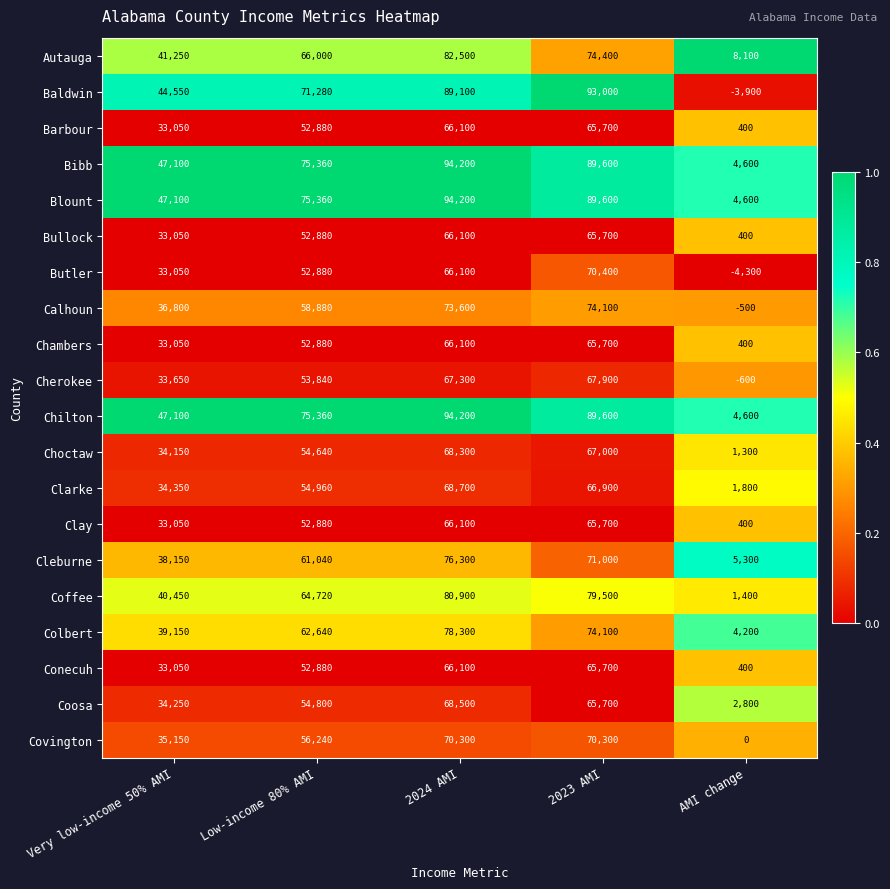

What is the spread (max minus min) of values at Very low-income 50% AMI?

14050